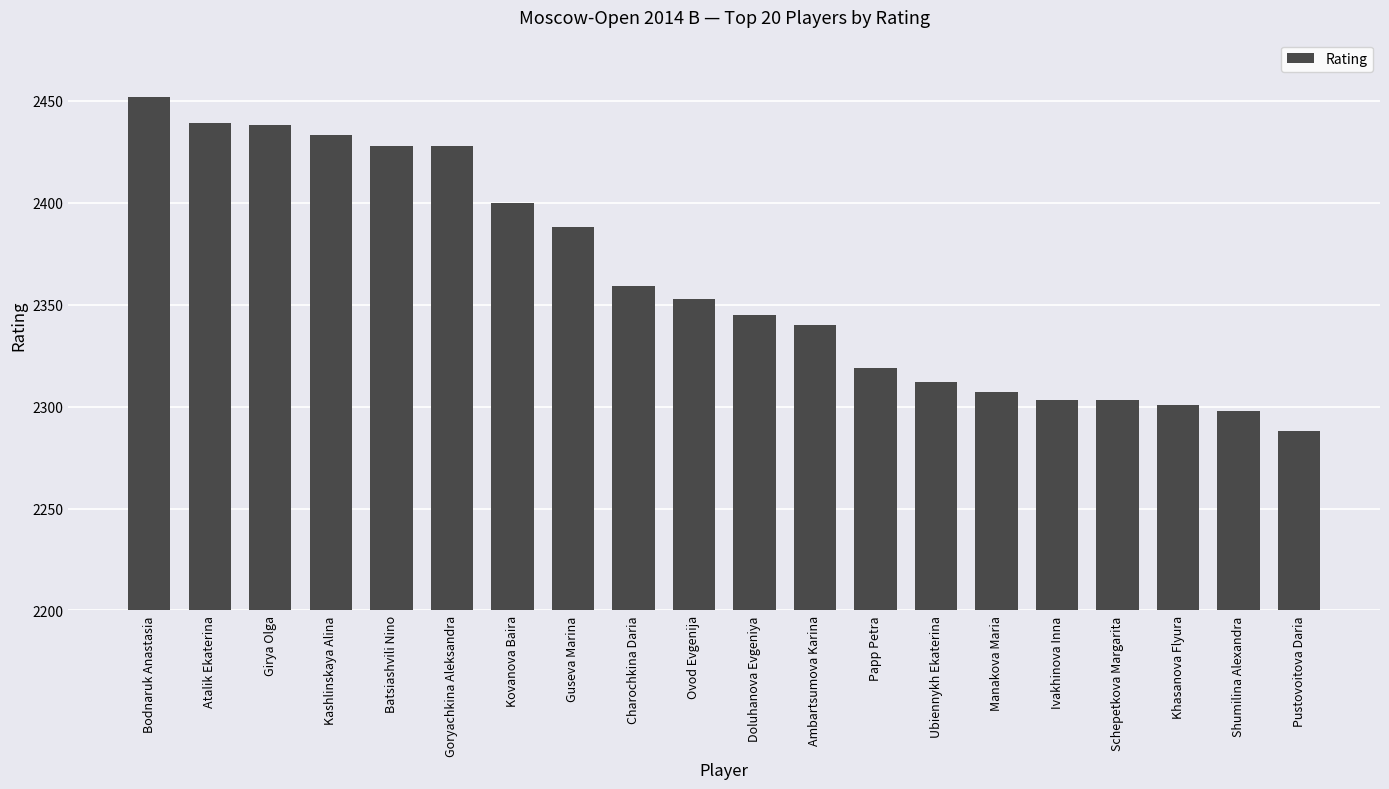

Count the number of categories in the chart.

20